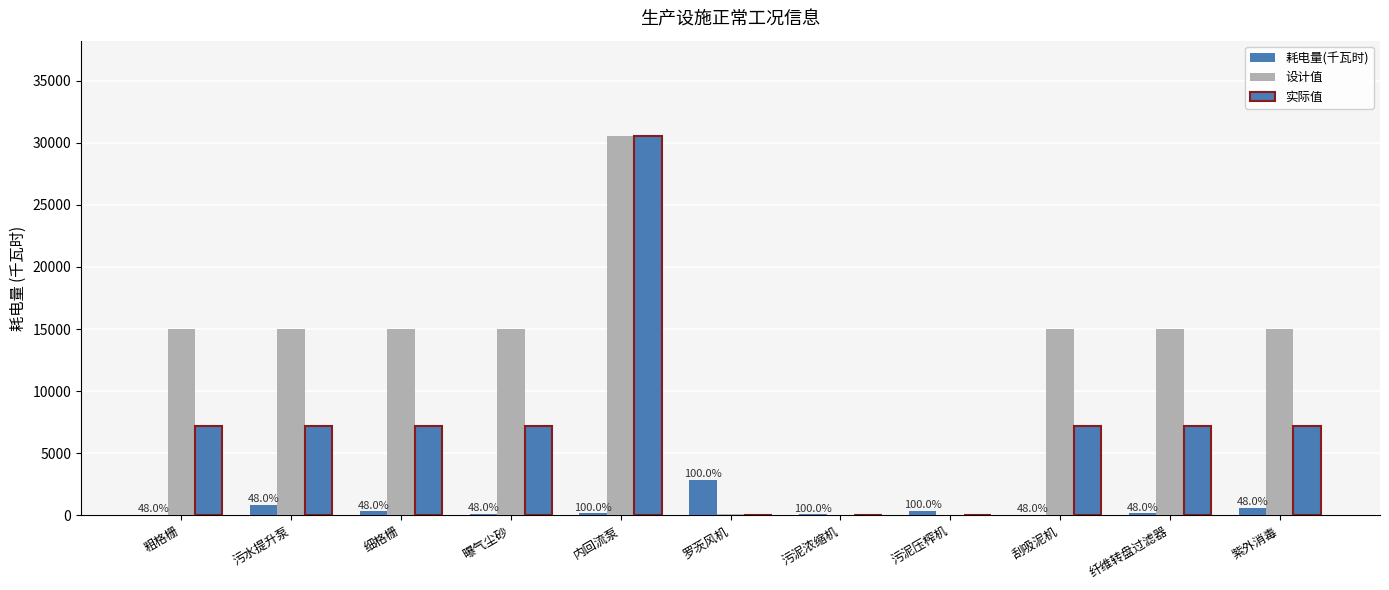

Between 紫外消毒 and 罗茨风机, which is larger?

罗茨风机